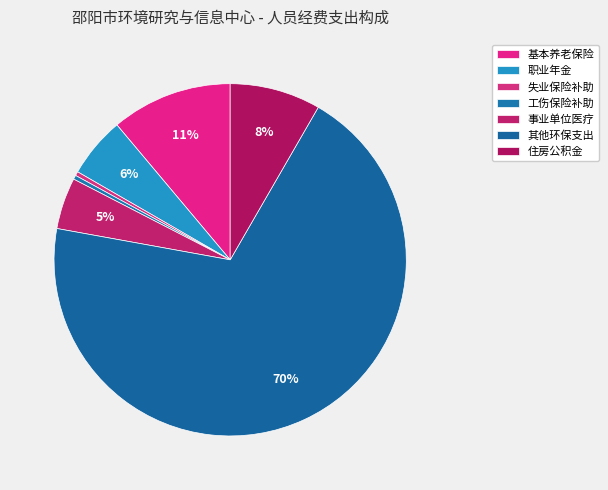

How many segments does this pie chart have?

7